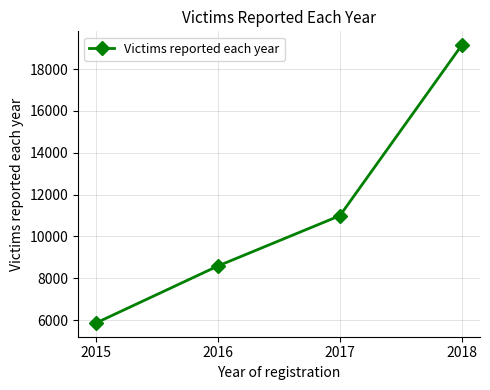

Count the values in the range 8590 to 19146.

3